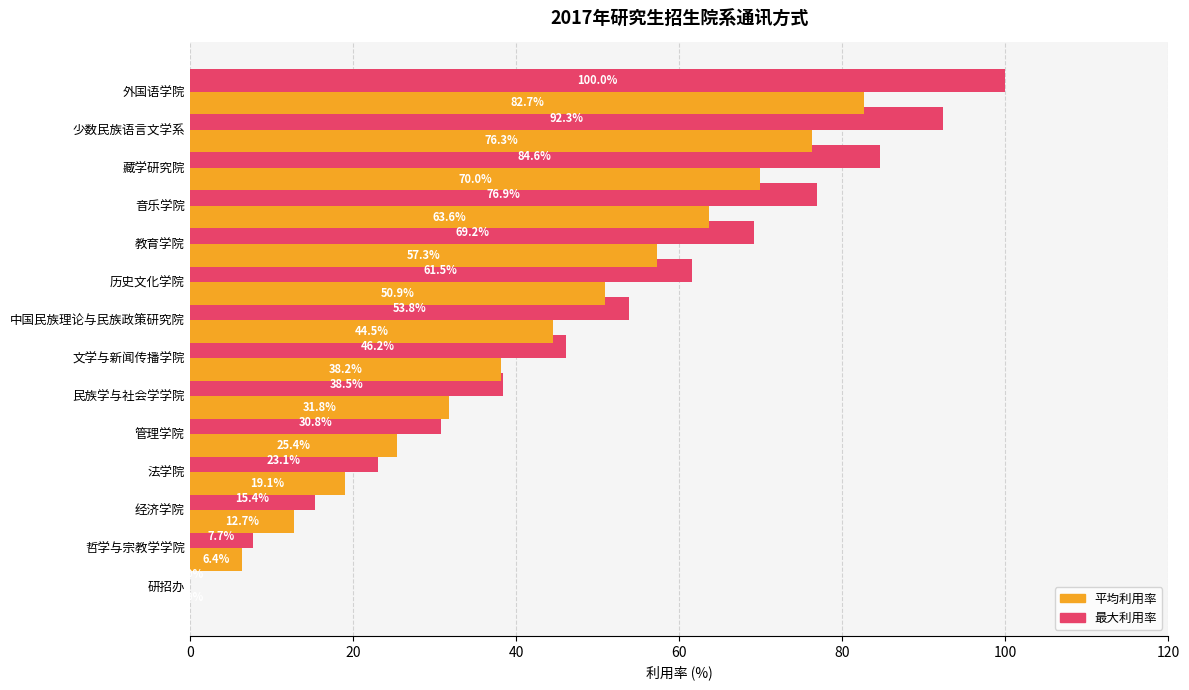

At which category is the sum across all series the highest?

外国语学院